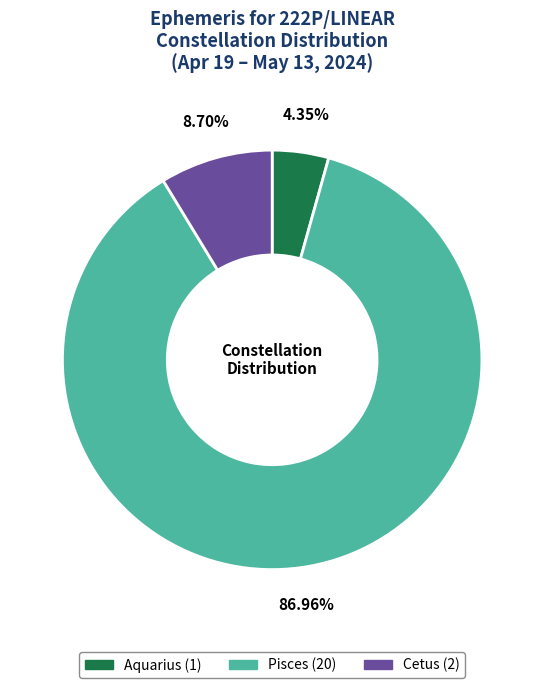

To the nearest percent, what is the average slice percentage?

33%